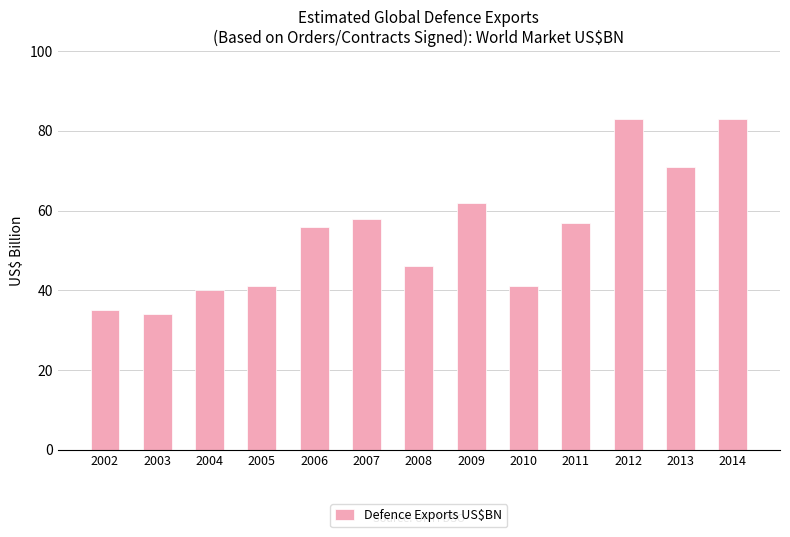

Reading left to right, what are all the values shown in this chart?

2002=35	2003=34	2004=40	2005=41	2006=56	2007=58	2008=46	2009=62	2010=41	2011=57	2012=83	2013=71	2014=83